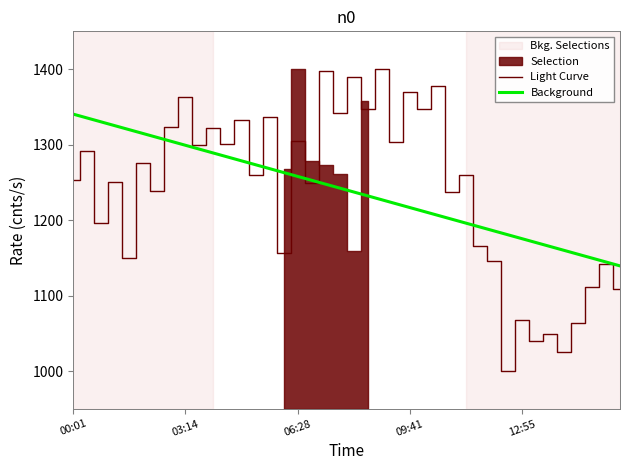

What is the minimum value for Light Curve?

1000.0